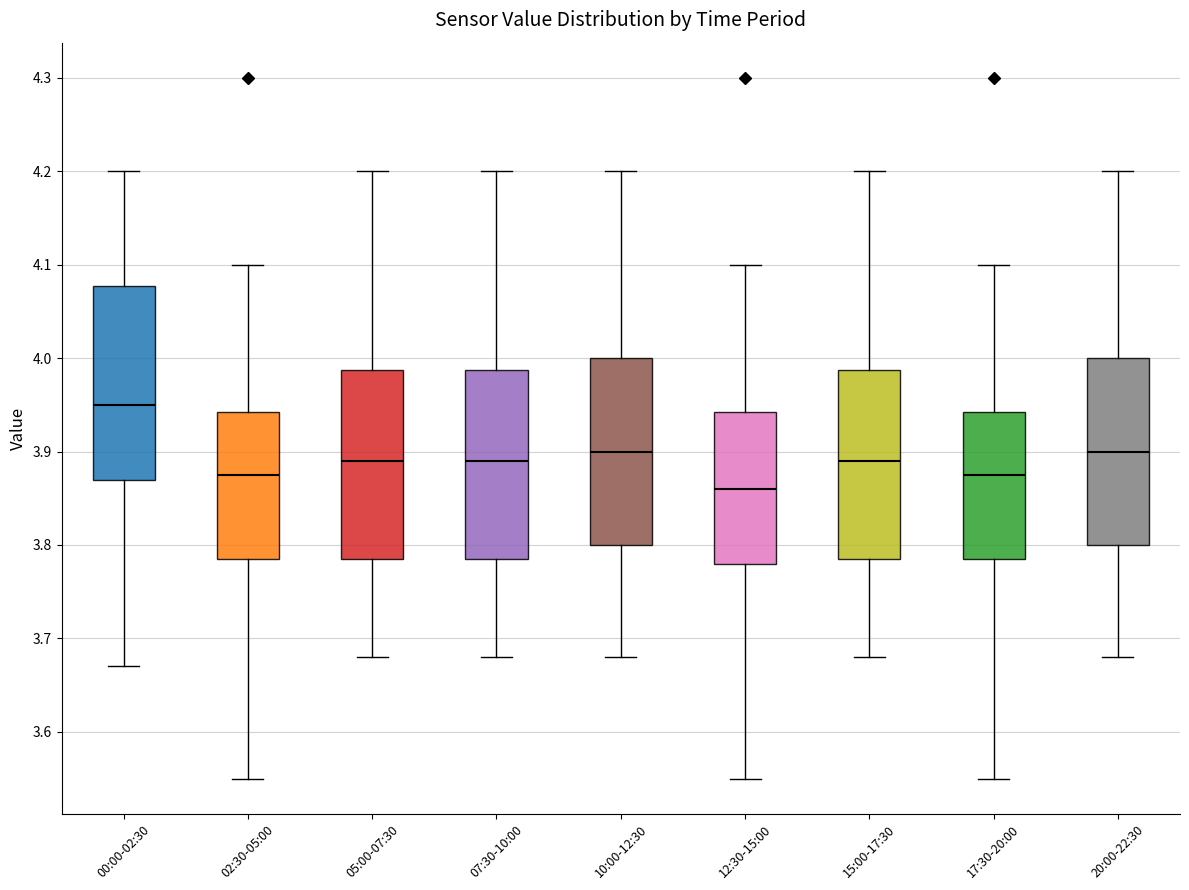

Where does the upper whisker of the box for 02:30-05:00 end on the y-axis? The values are not printed on the chart, so give them approximately, as read against the axis.

4.10